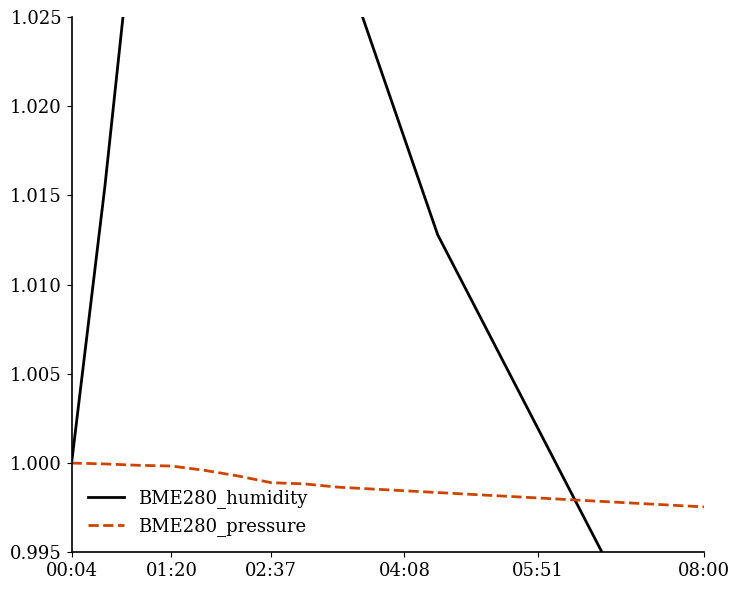

In BME280_humidity, how many points are higher than both neighbors (excluding endpoints)?

1